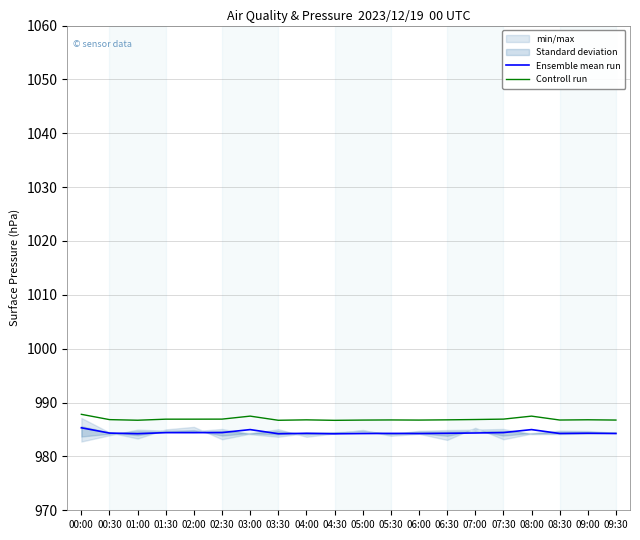

What is the sum of the Controll run values at 07:30 and 02:30?

1973.9